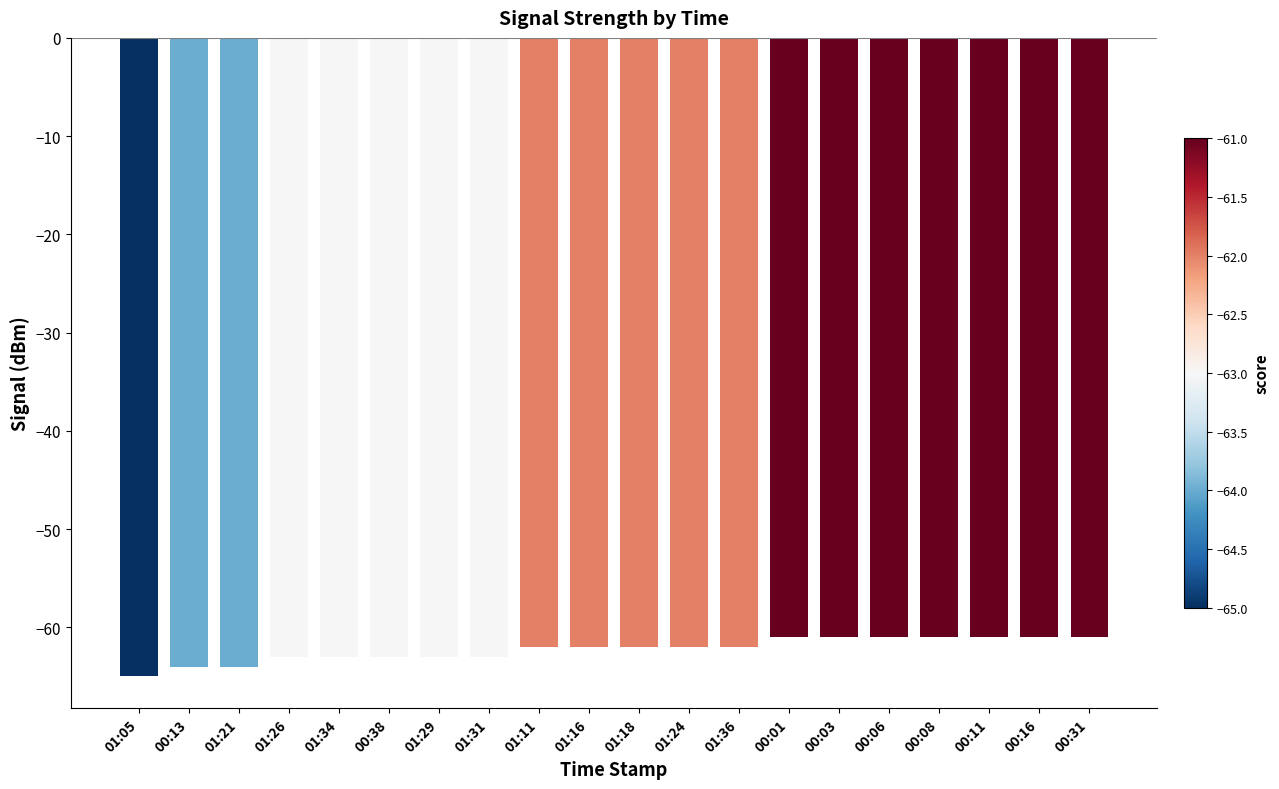

What is the sum of all values?

-1245